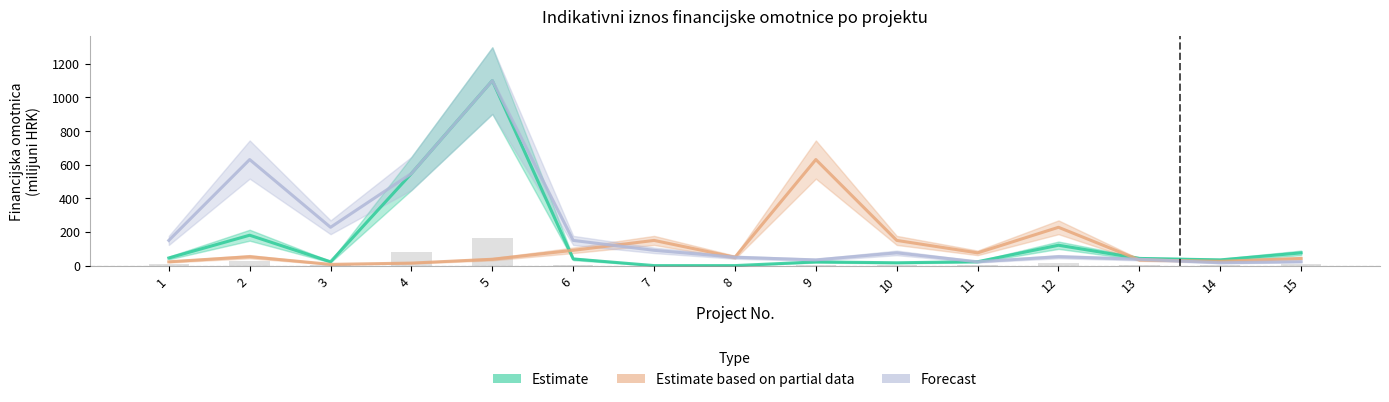

Is it true that Estimate based on partial data equals 53.2 at 2?

True